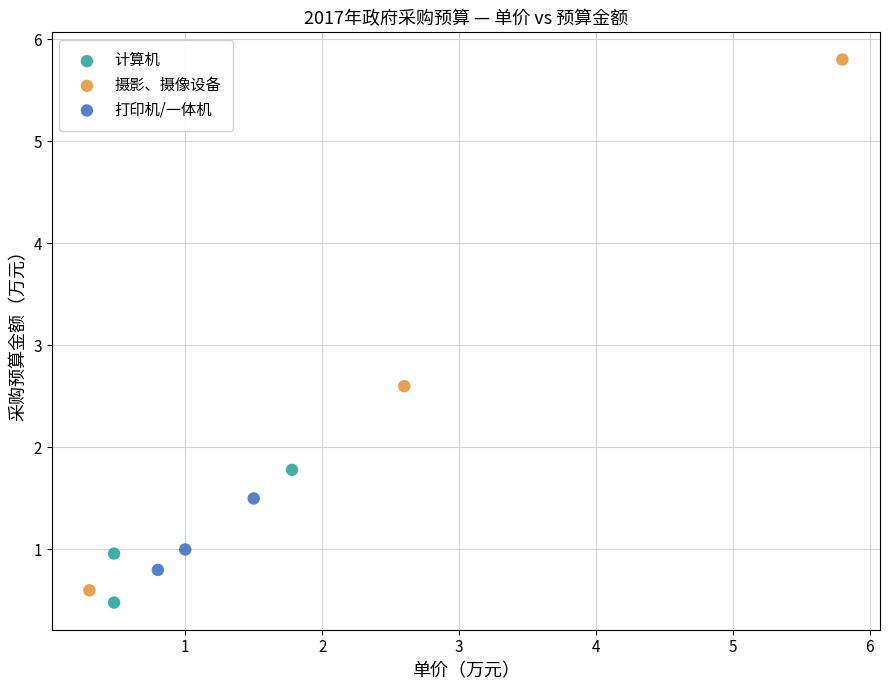

What are all the series names shown in the legend?

计算机, 摄影、摄像设备, 打印机/一体机